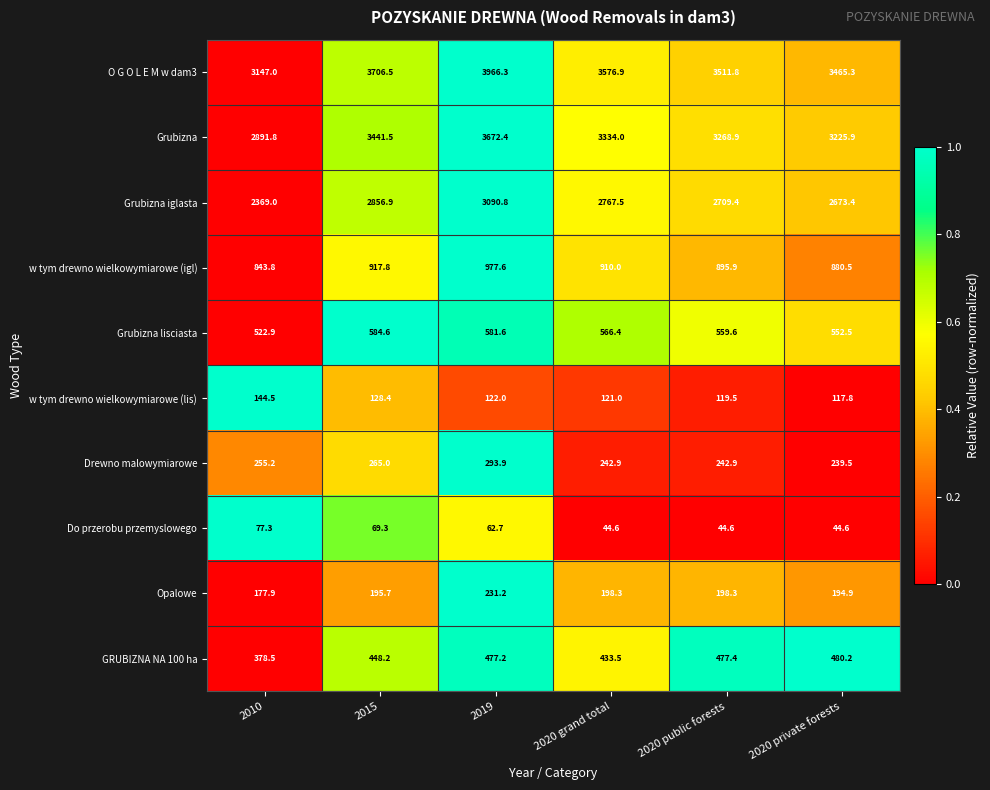

List the series in order of their peak value, highest first.

O G O L E M w dam3, Grubizna, Grubizna iglasta, w tym drewno wielkowymiarowe (igl), Grubizna lisciasta, GRUBIZNA NA 100 ha, Drewno malowymiarowe, Opalowe, w tym drewno wielkowymiarowe (lis), Do przerobu przemyslowego